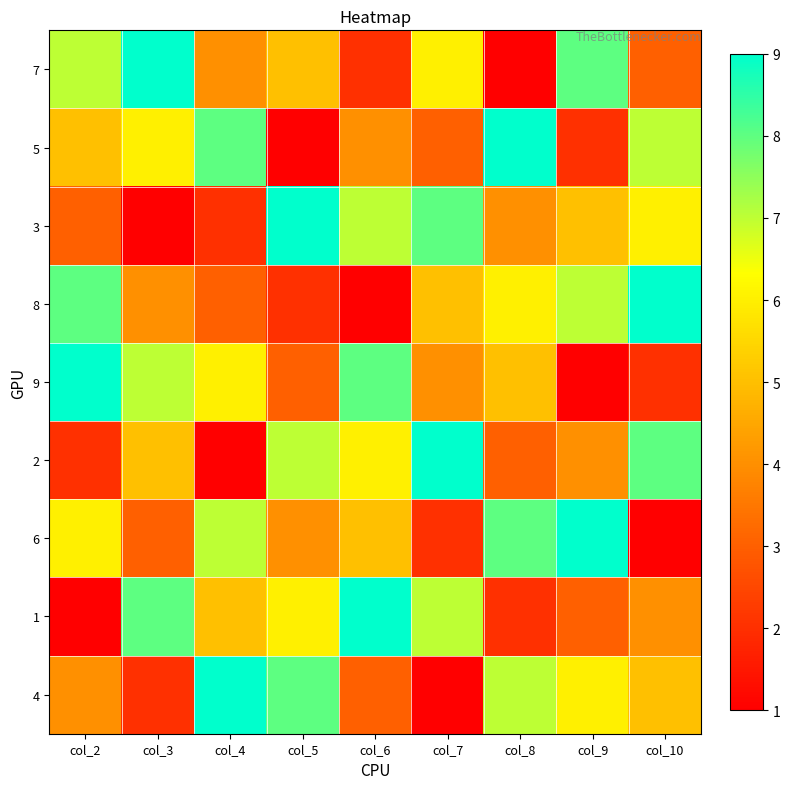

What is the total value across all series at col_5?

45